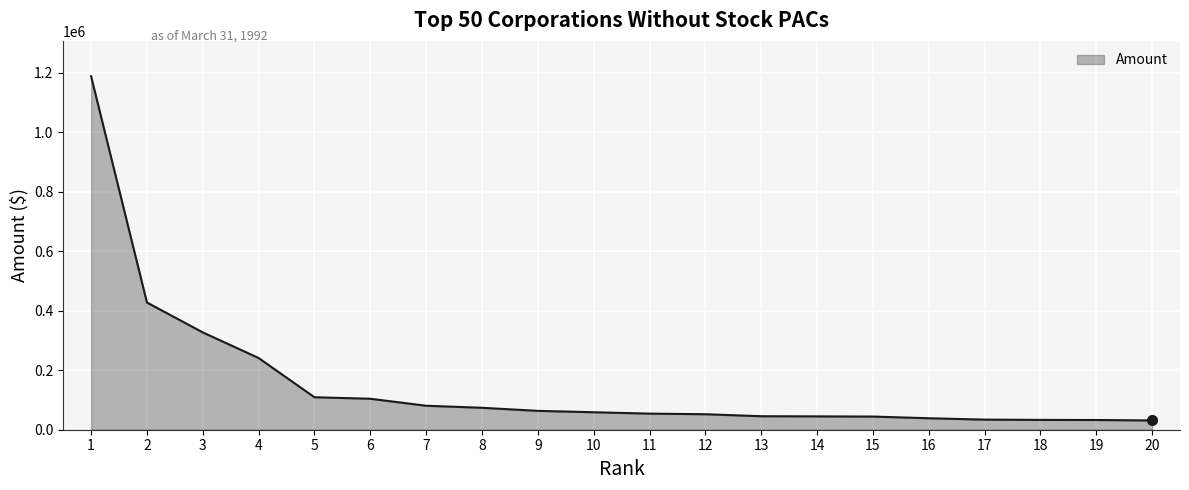

What is the ratio of the value at 4 to the value at 16?

6.3